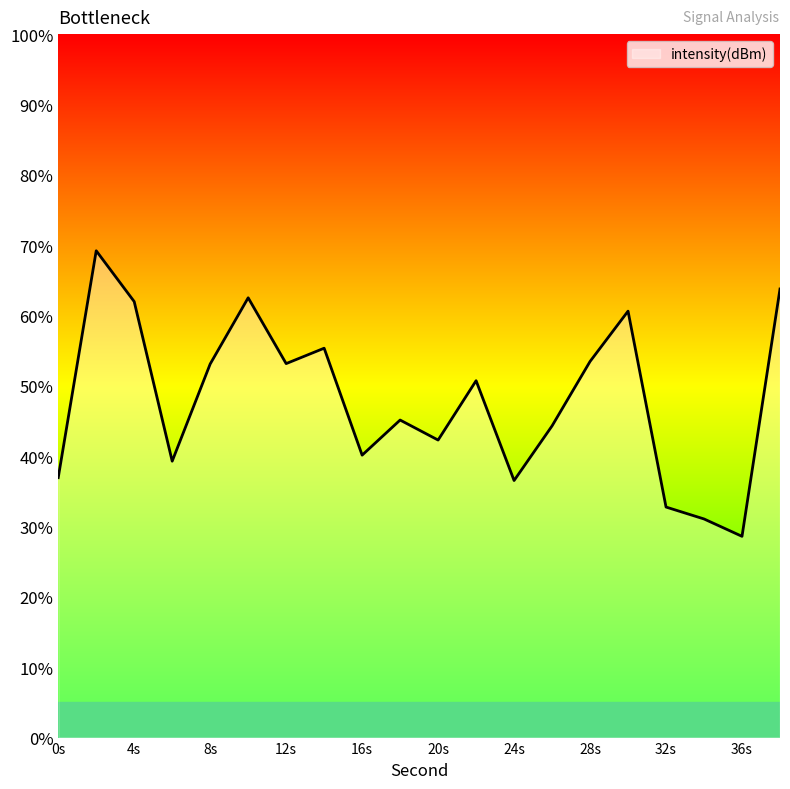

What is the minimum value shown in the chart?

28.6